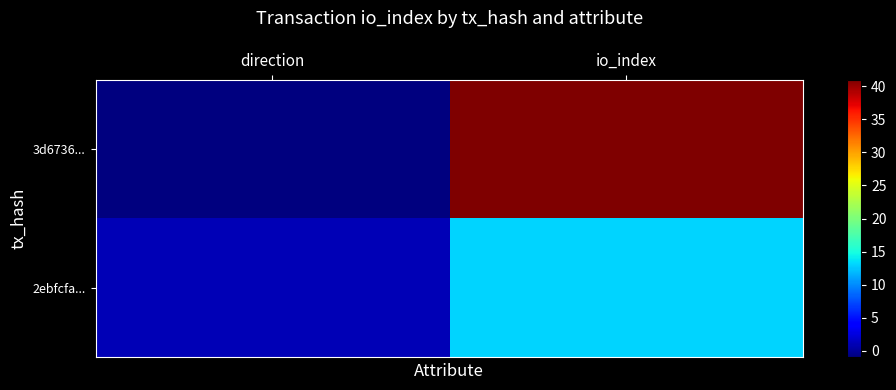

What is the total value across all series at io_index?

54